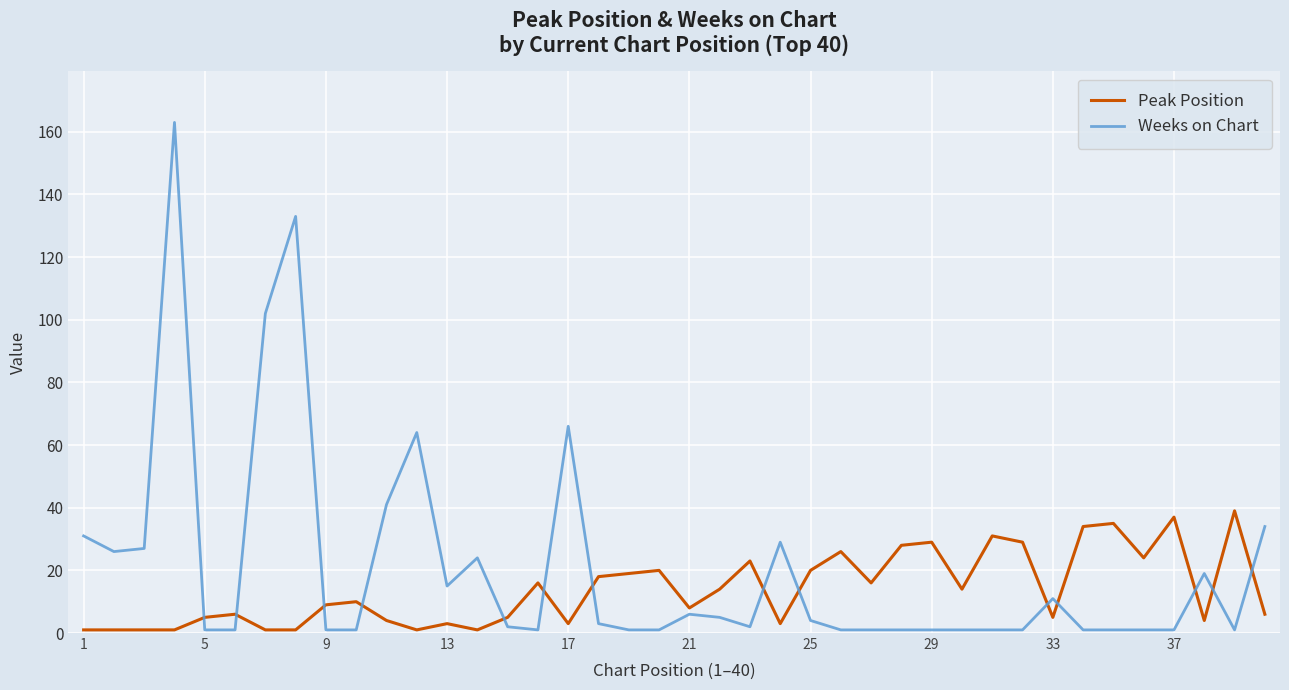

After their last crossing, which series has the higher values: Weeks on Chart or Peak Position?

Weeks on Chart